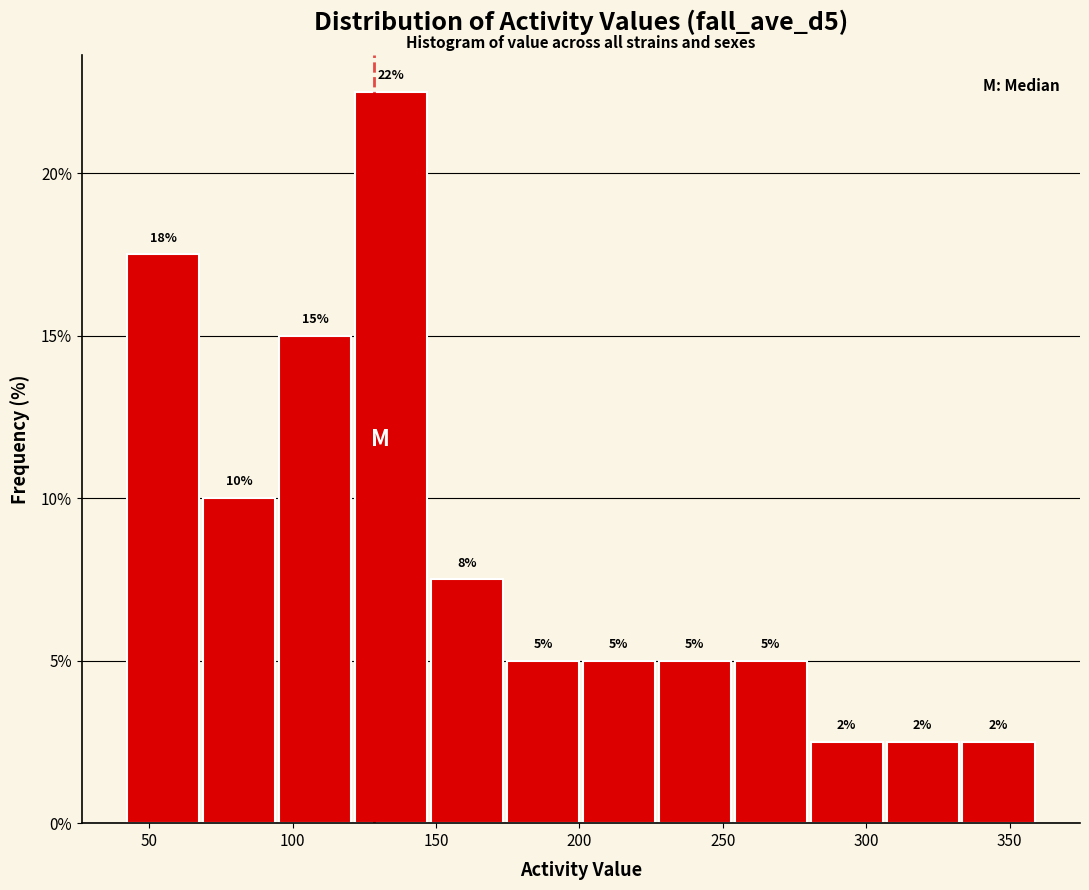

Which range on the x-axis has the tallest bar?

120 to 150